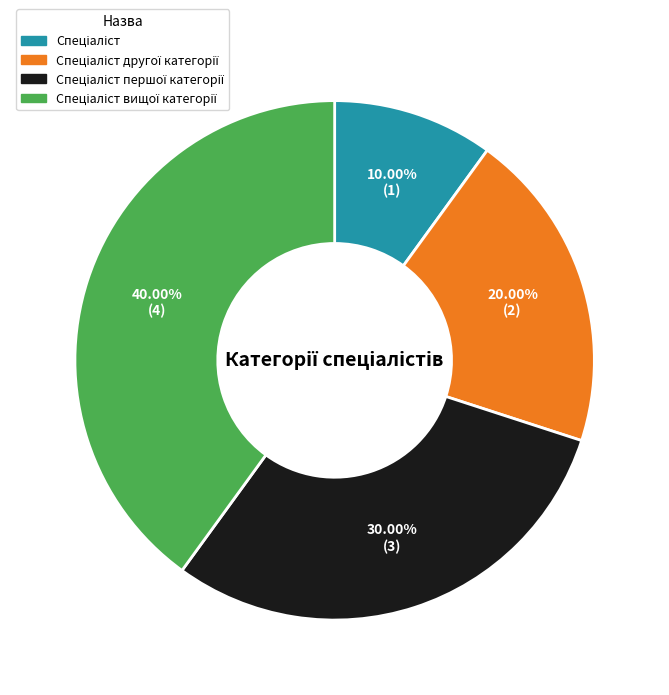

Does any single category account for the majority?

No